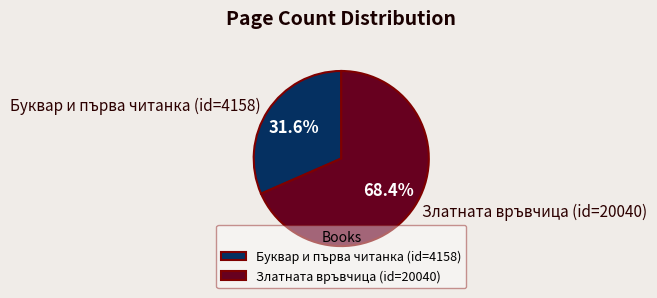

Between Златната връвчица (id=20040) and Буквар и първа читанка (id=4158), which is larger?

Златната връвчица (id=20040)